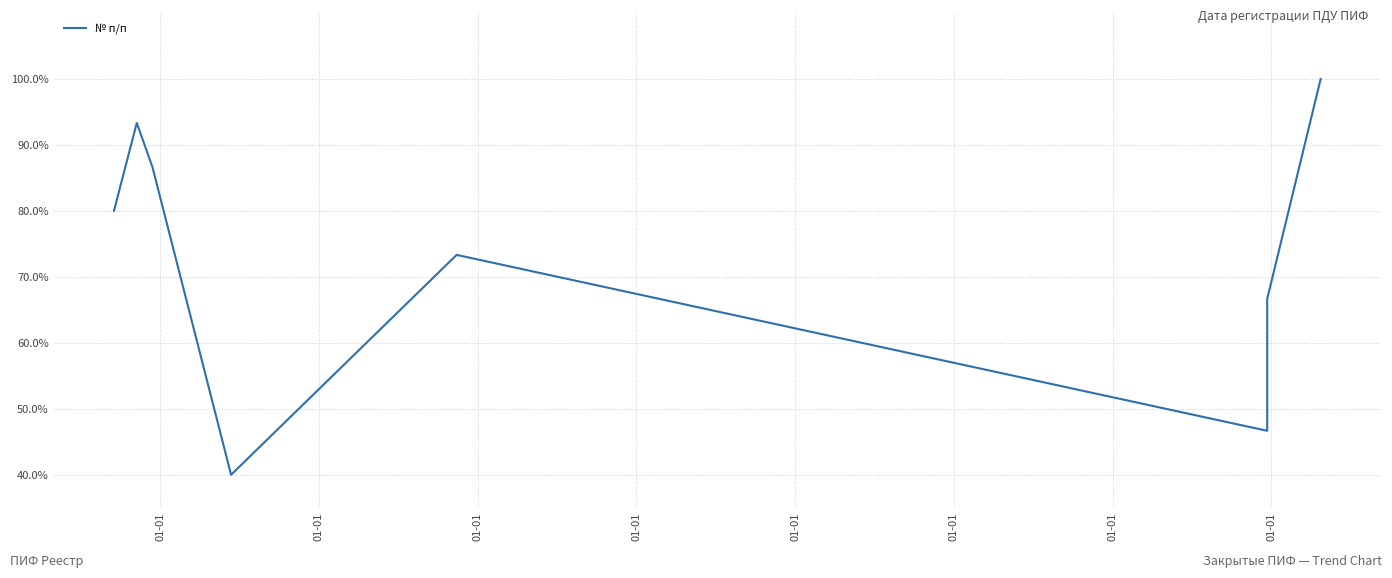

Reading left to right, list all the values displayed in this chart.

80.0	93.3	86.7	40.0	73.3	46.7	53.3	60.0	66.7	100.0